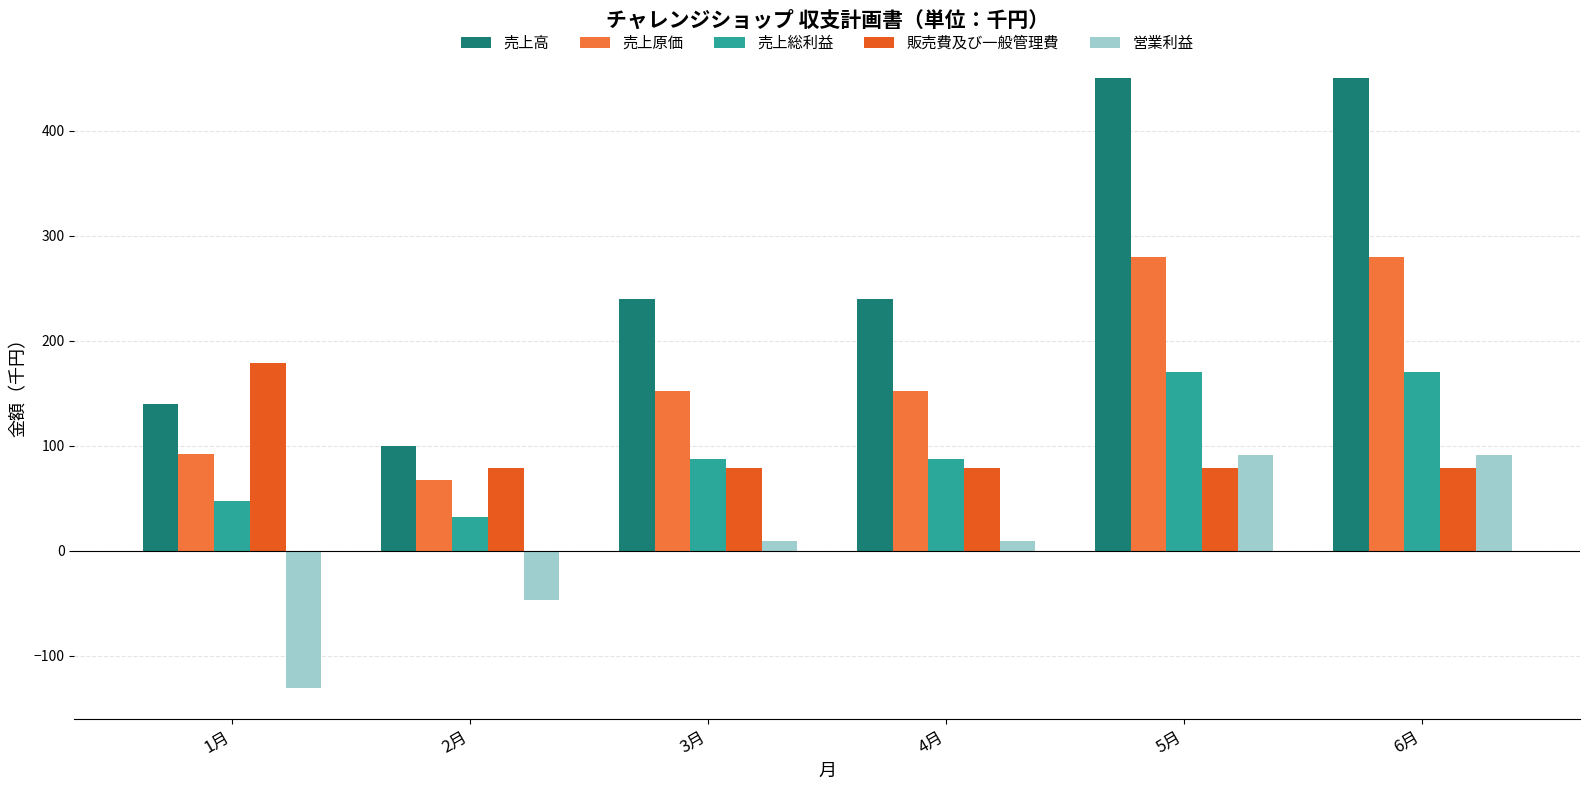

The 販売費及び一般管理費 series shows 136 at 5月. True or false?

False